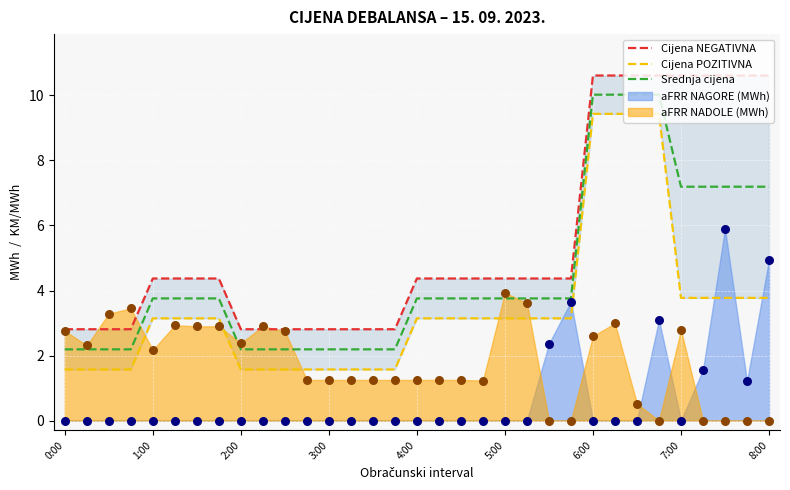

Where does the Srednja cijena series first go above 3?

1:00